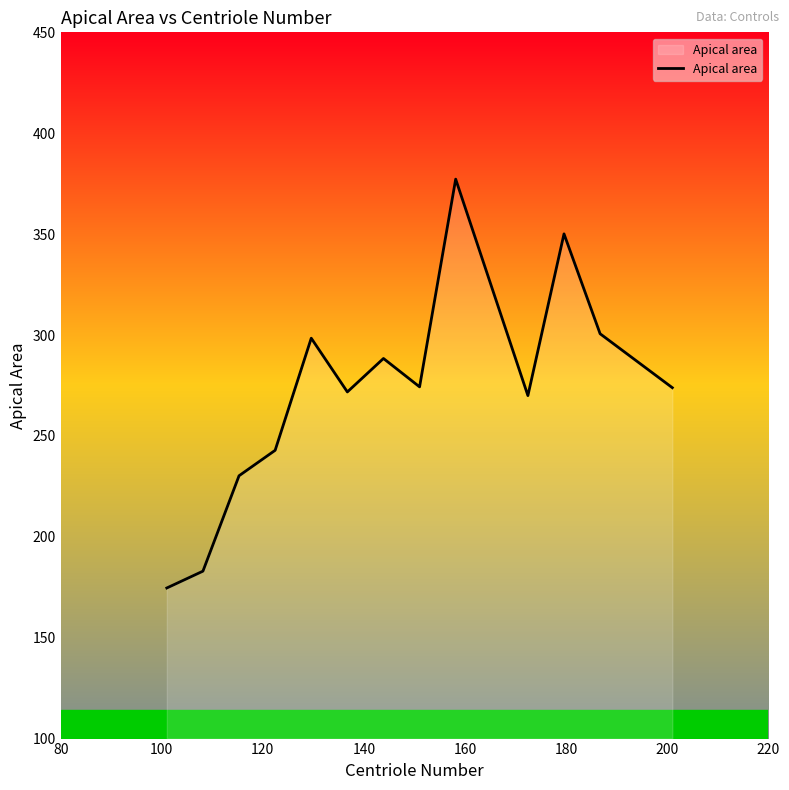

What is the difference between the maximum and minimum values?

202.6